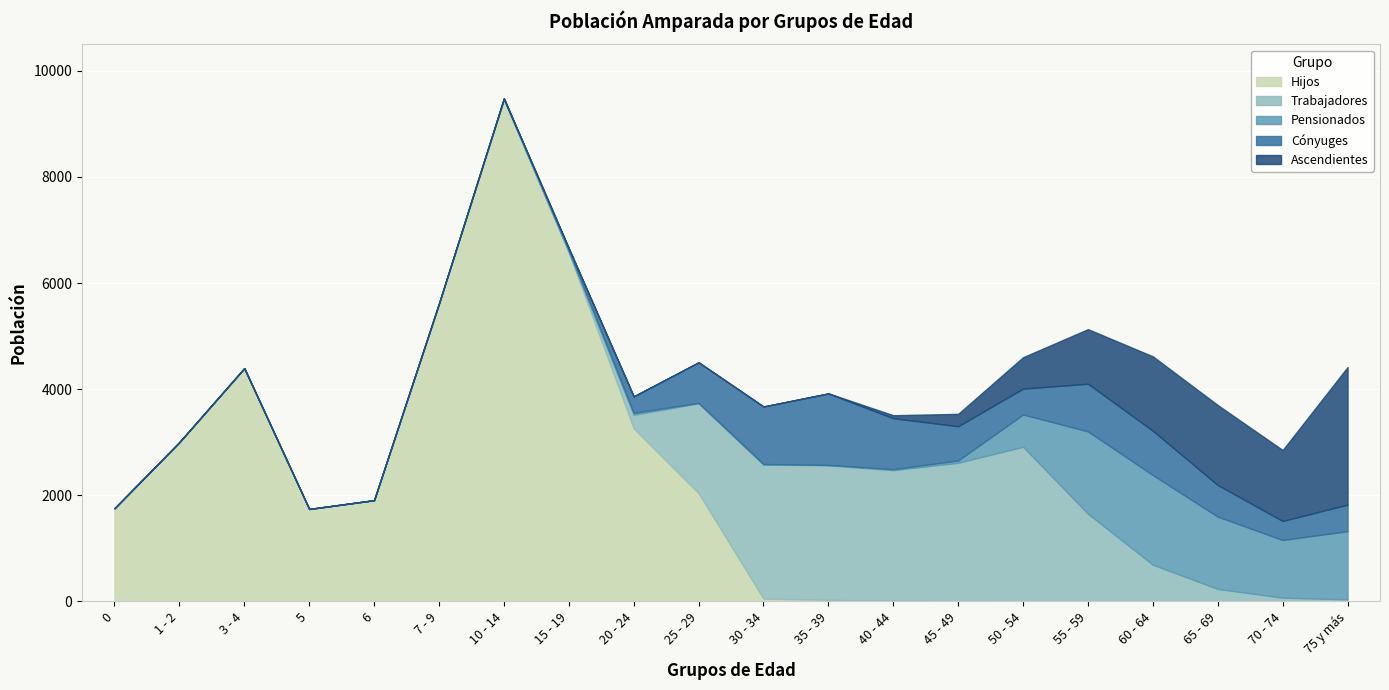

What is the total value across all series at 3 - 4?

4396